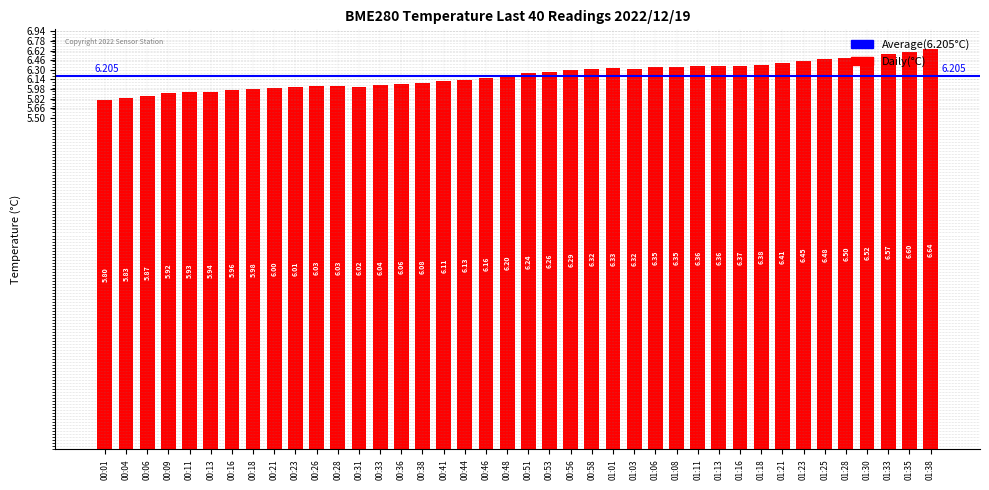

How many data points are less than 6?

8